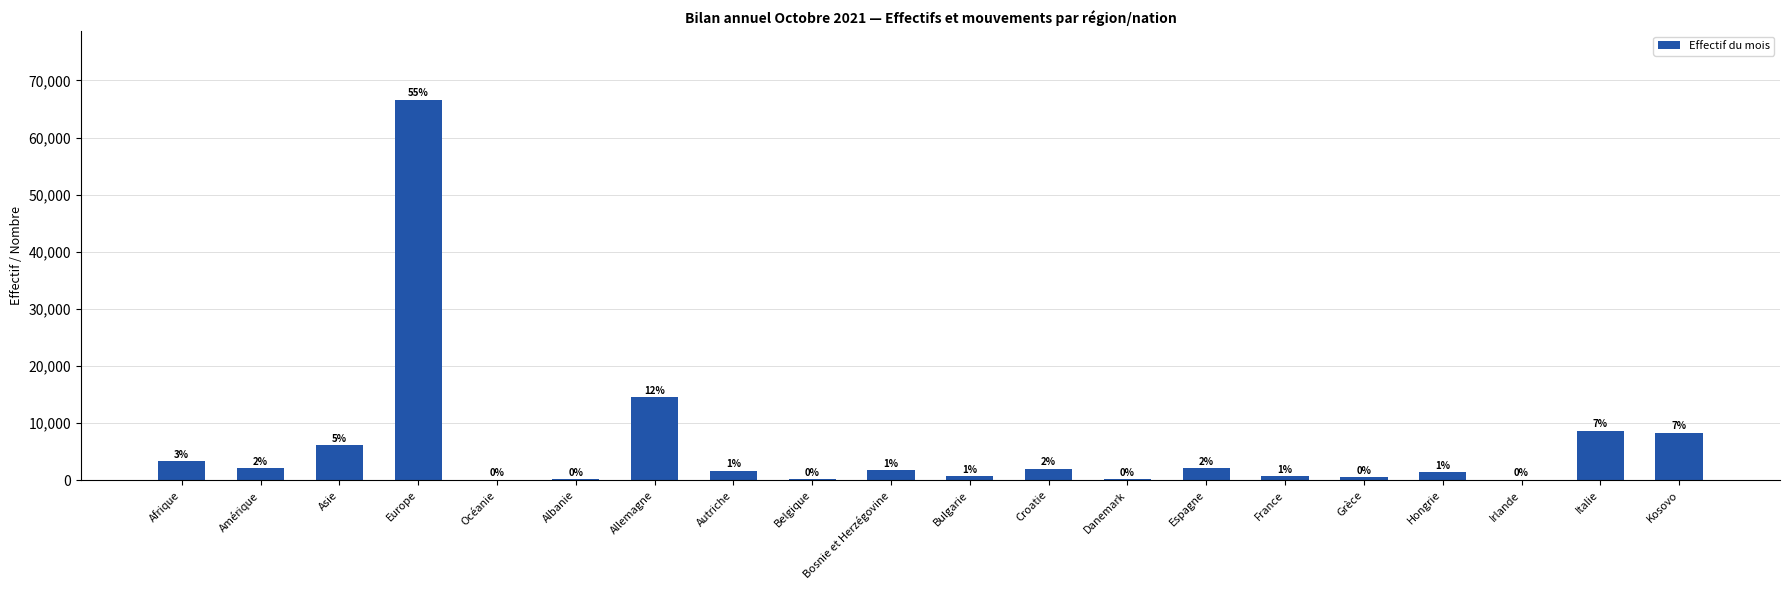

Count the number of values greater than 1783.

9